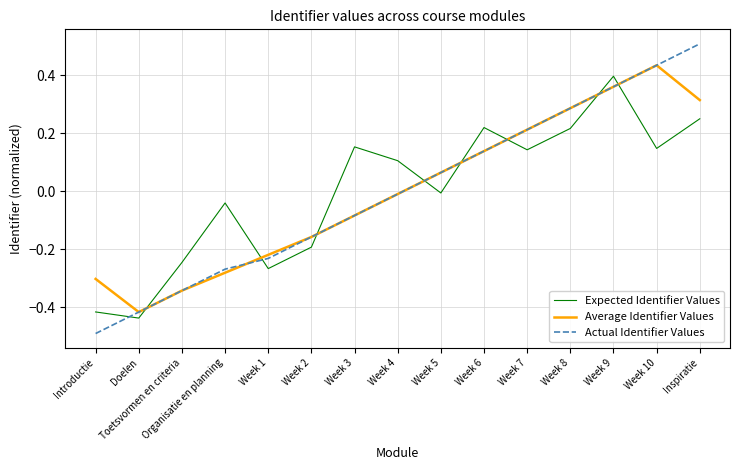

Which series ends up on top after the final intersection of Expected Identifier Values and Actual Identifier Values?

Actual Identifier Values